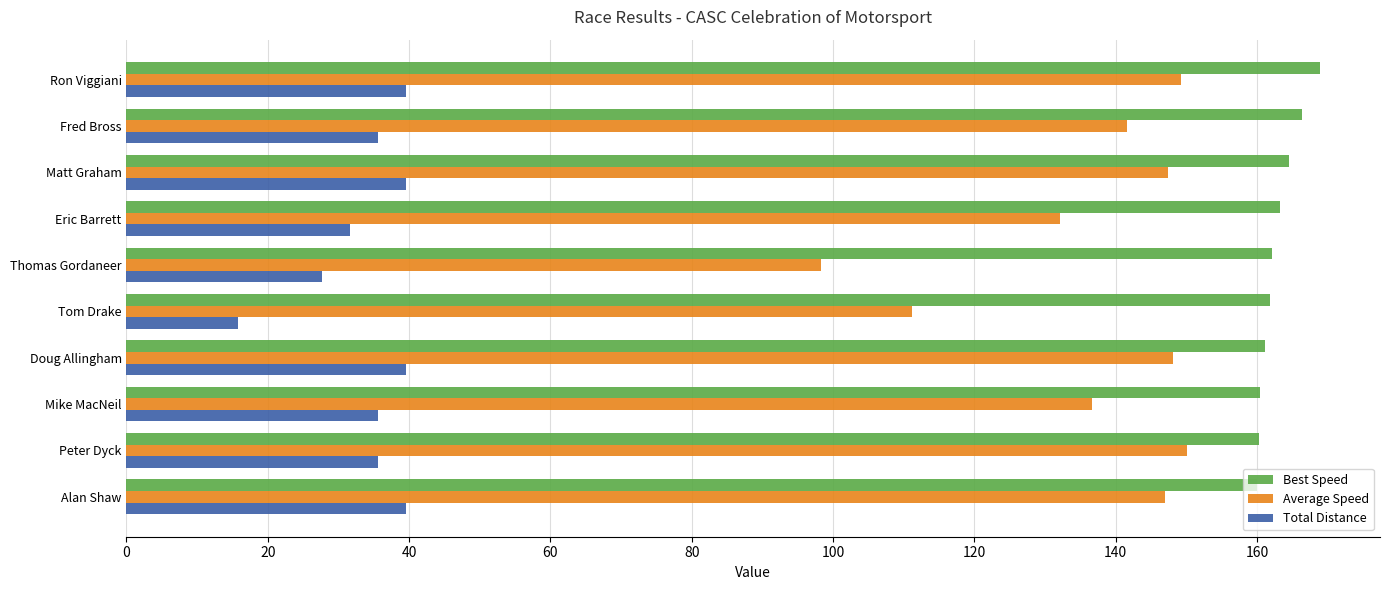

The Average Speed series shows 222.4 at Ron Viggiani. True or false?

False